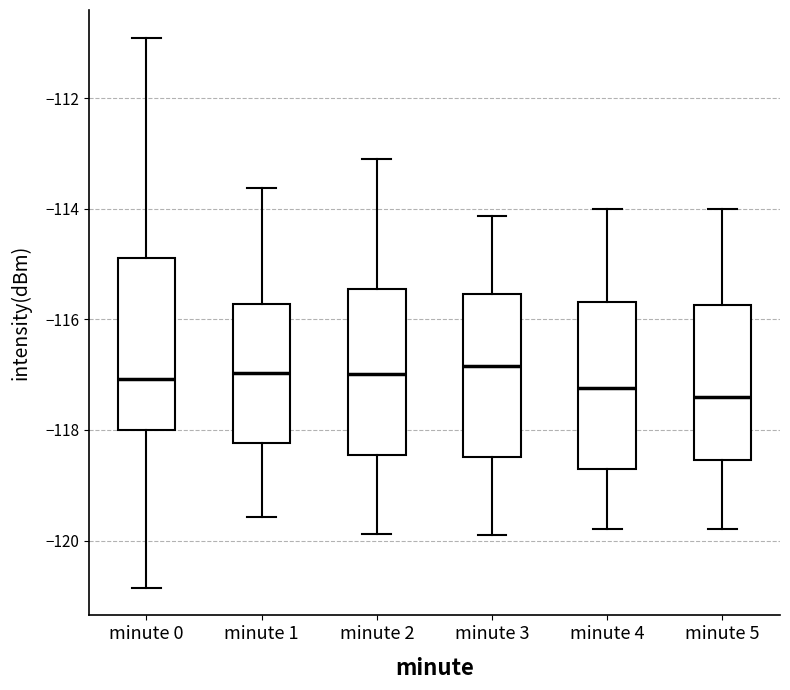

Where does the lower whisker of the box for minute 0 end on the y-axis? The values are not printed on the chart, so give them approximately, as read against the axis.

-120.8